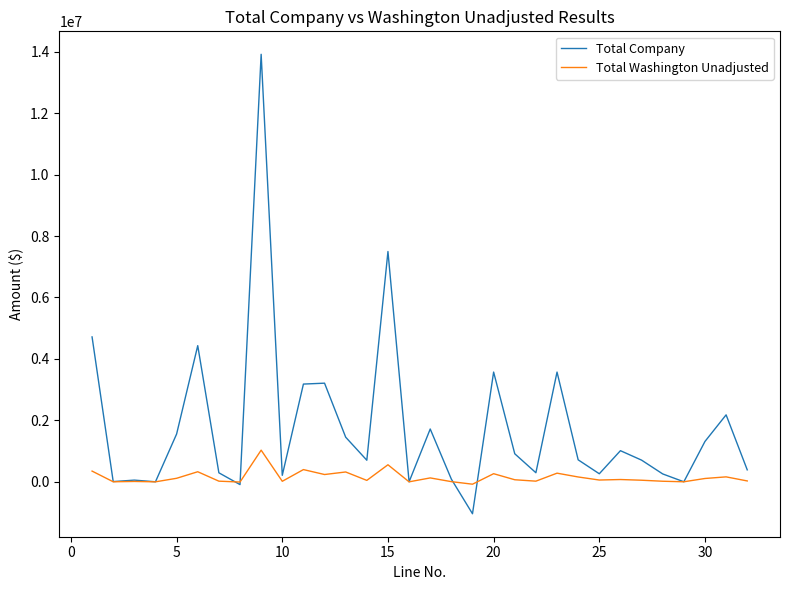

Does the chart have visible grid lines?

No